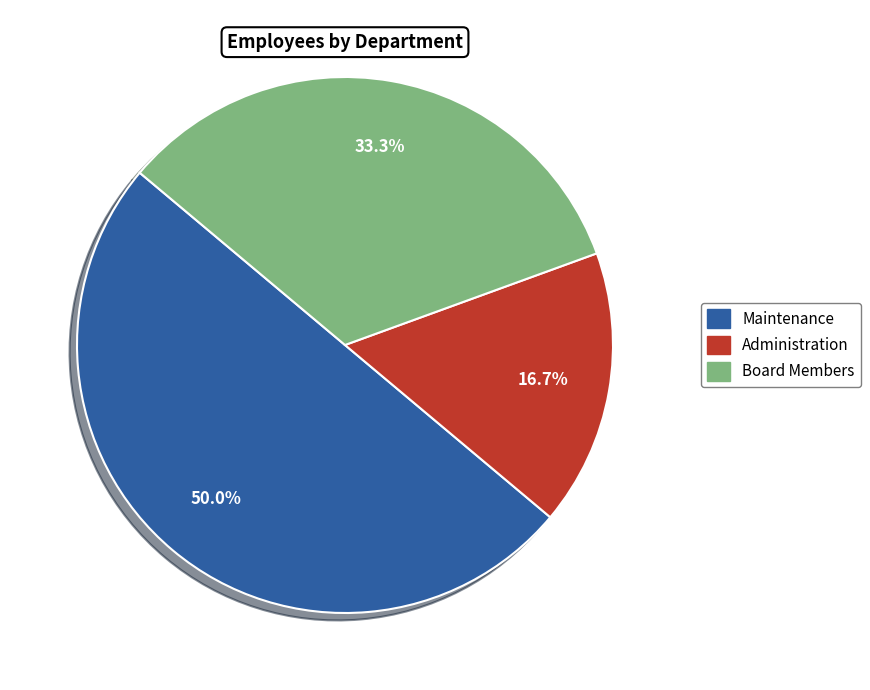

What percentage is the Board Members slice, to the nearest percent?

33%